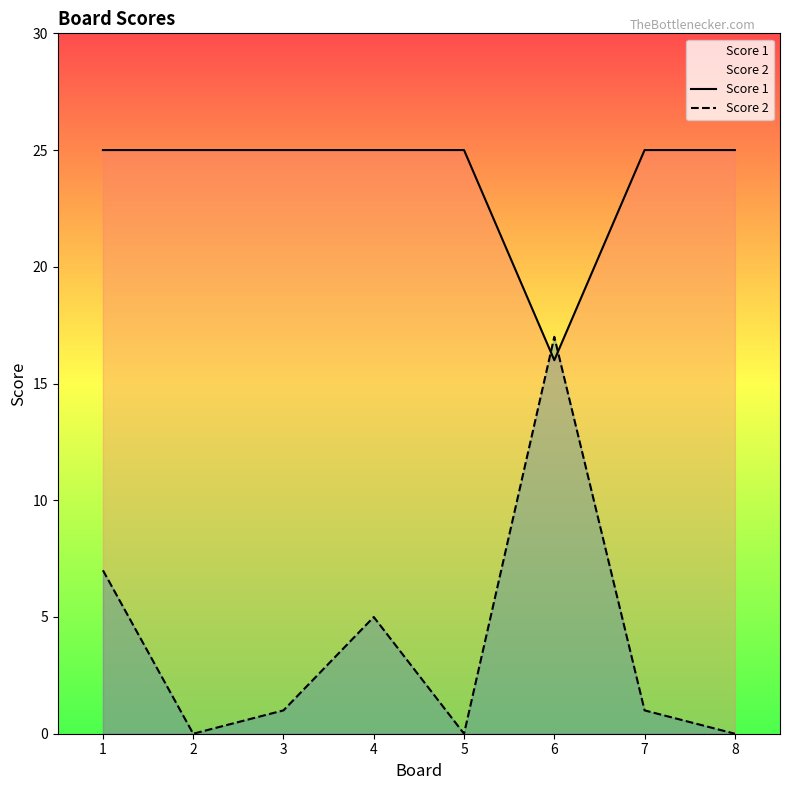

Reading left to right, extract all data points from this chart.

Score 1: 1=25	2=25	3=25	4=25	5=25	6=16	7=25	8=25
Score 2: 1=7	2=0	3=1	4=5	5=0	6=17	7=1	8=0